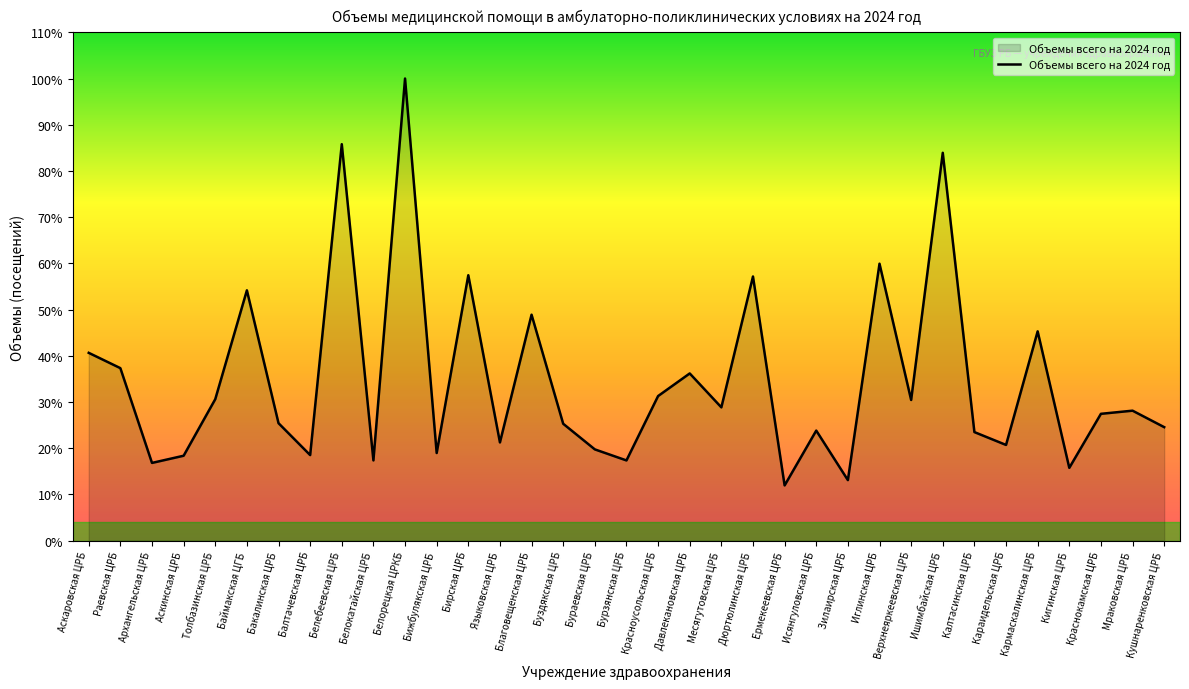

The chart shows a value of 5981 at Красноусольская ЦРБ. True or false?

False